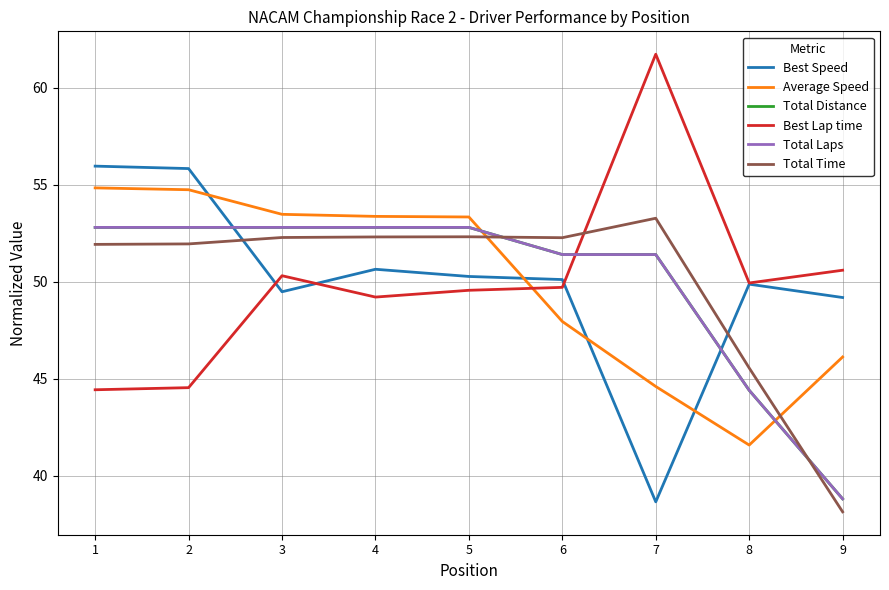

Which label corresponds to the smallest value in the chart?

9